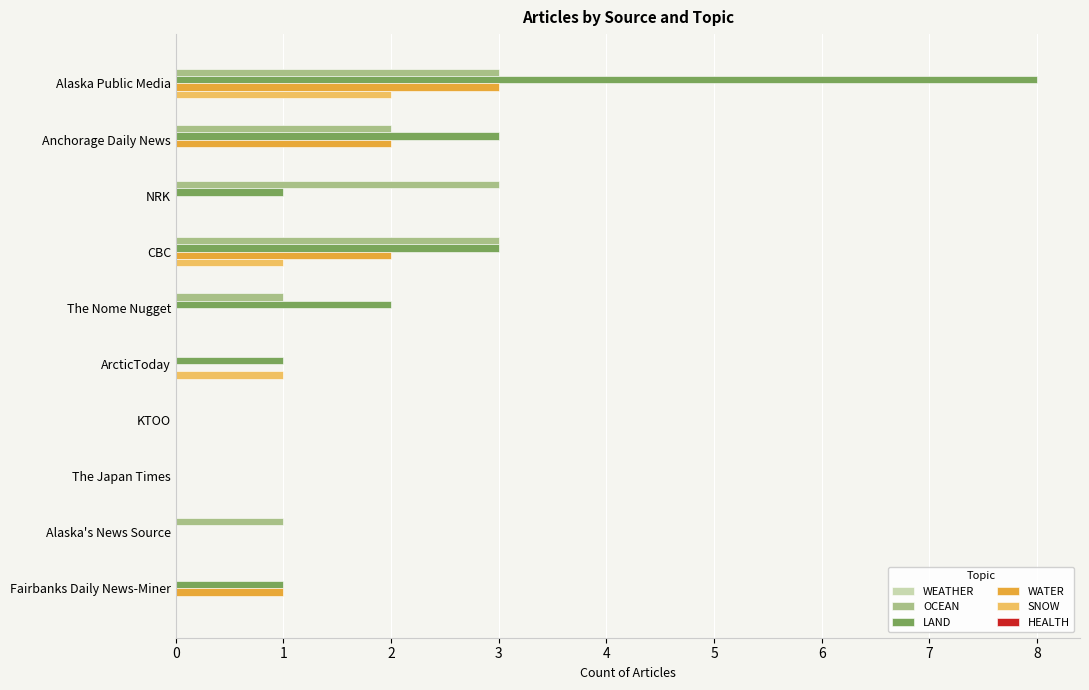

What is the total value across all series at Anchorage Daily News?

7